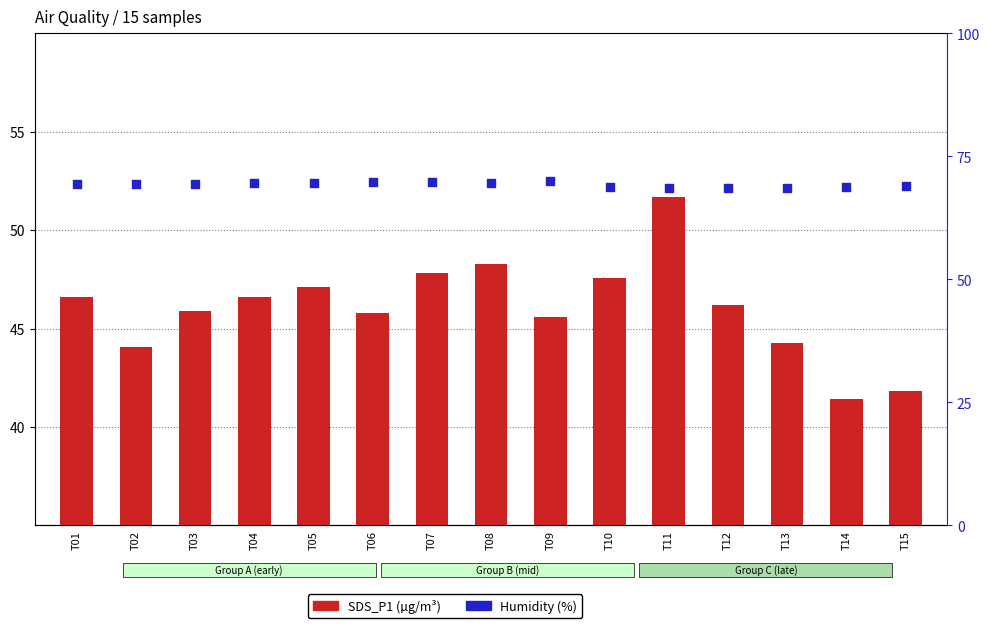

At how many categories does at least one series exceed 52?

15